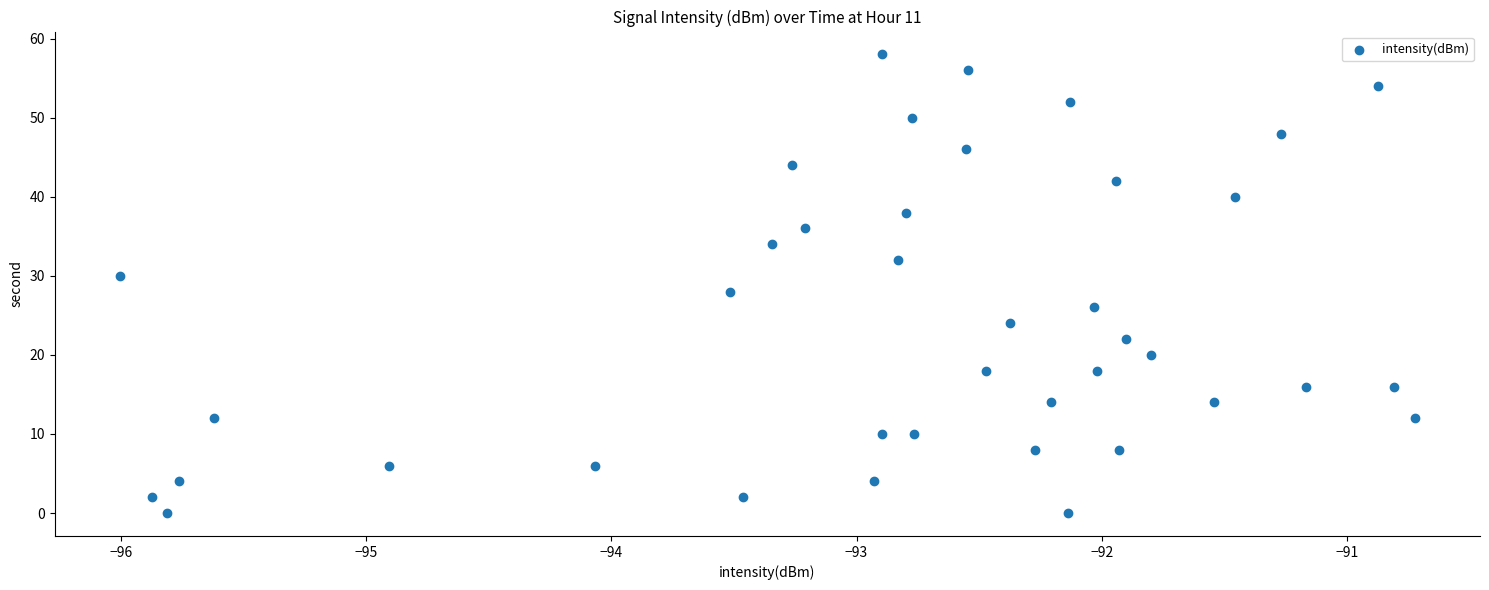

What is the range of Y values (max minus min)?

58